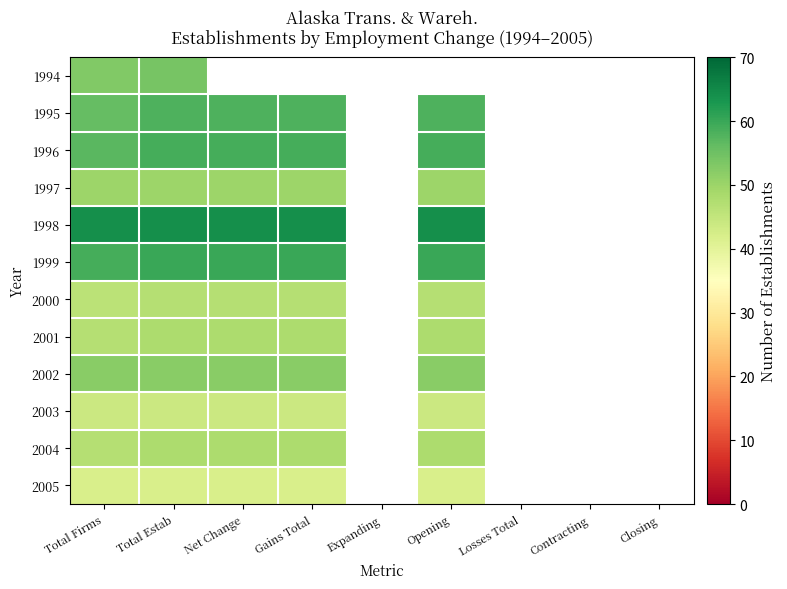

How many data points does each series have?

9